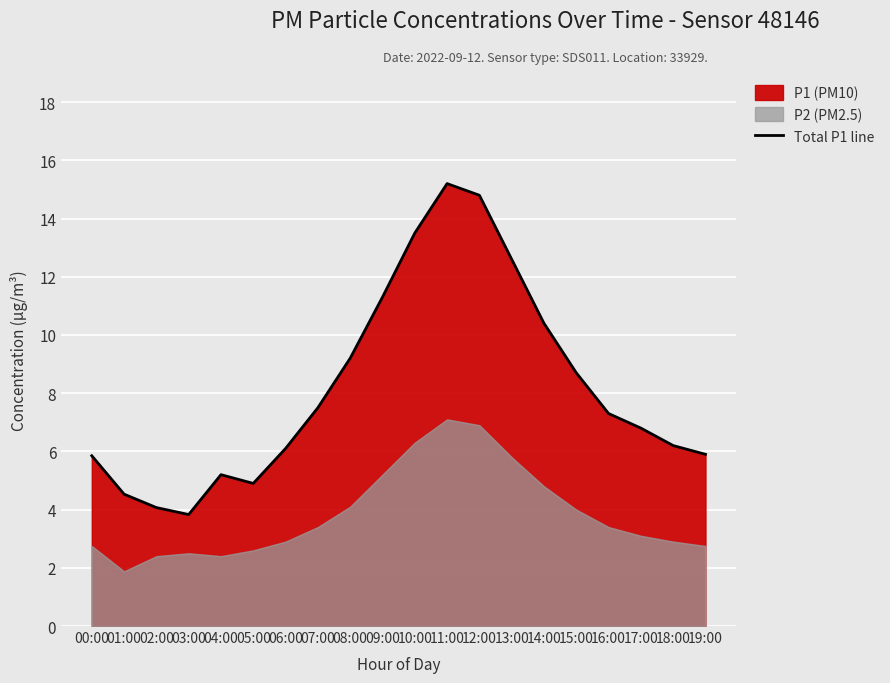

What is the value of the 9th point from the left?

9.2